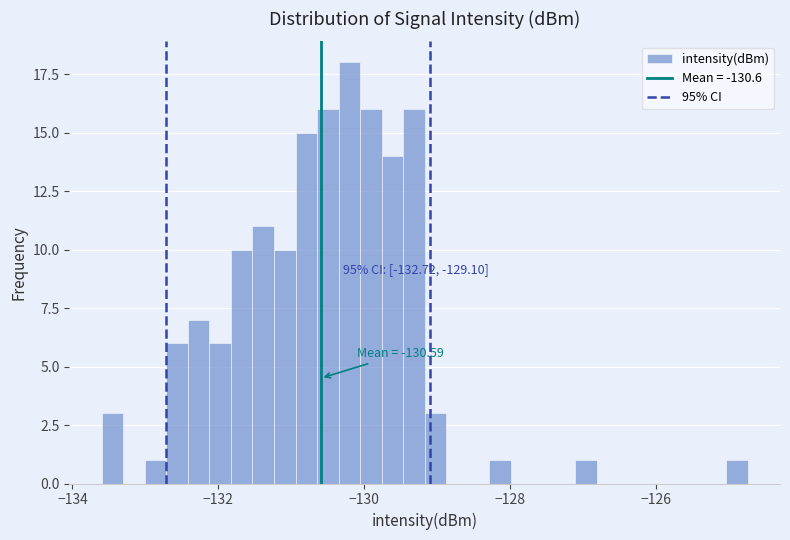

Read against the x-axis, roughly where is the centre of the tallest bar?

-130.2